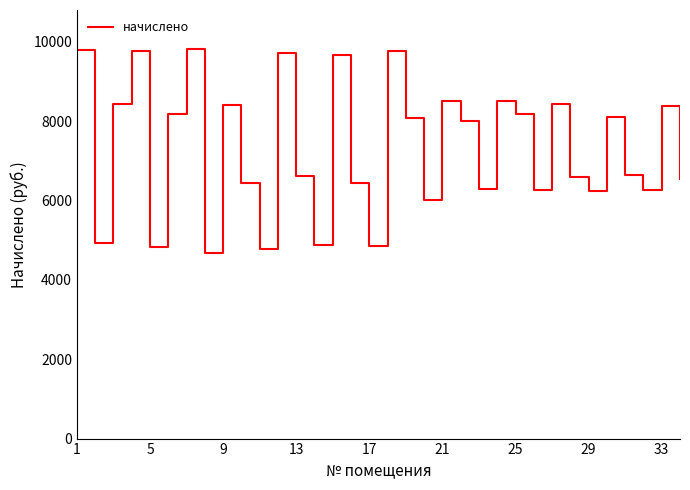

What is the difference between the maximum and minimum values?

5154.3